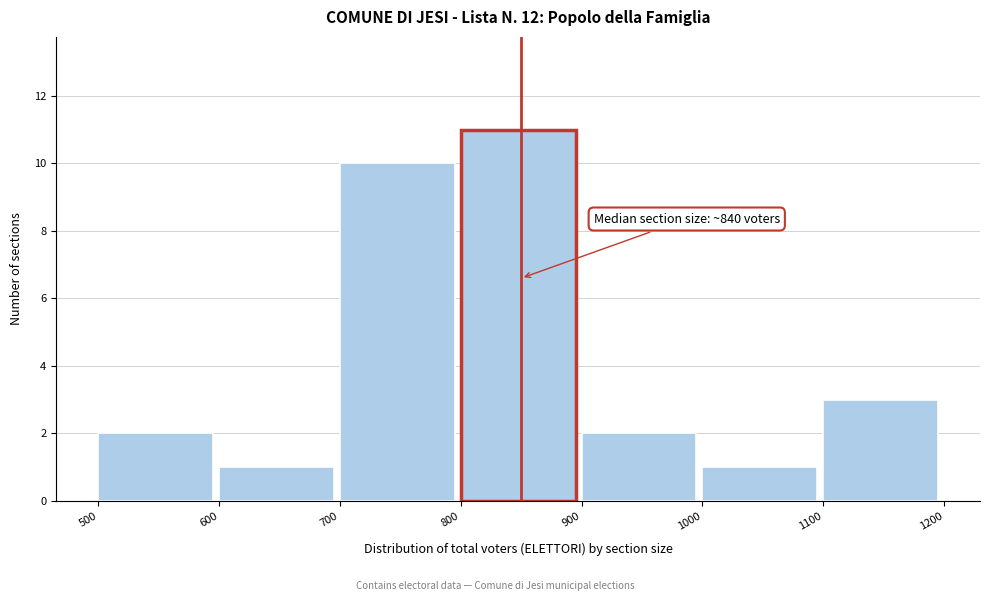

Over which range of the x-axis is the bar tallest?

800 to 900